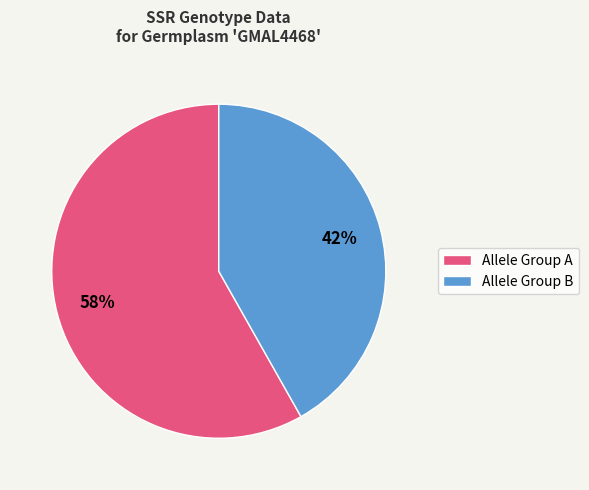

How many slices are in this pie chart?

2